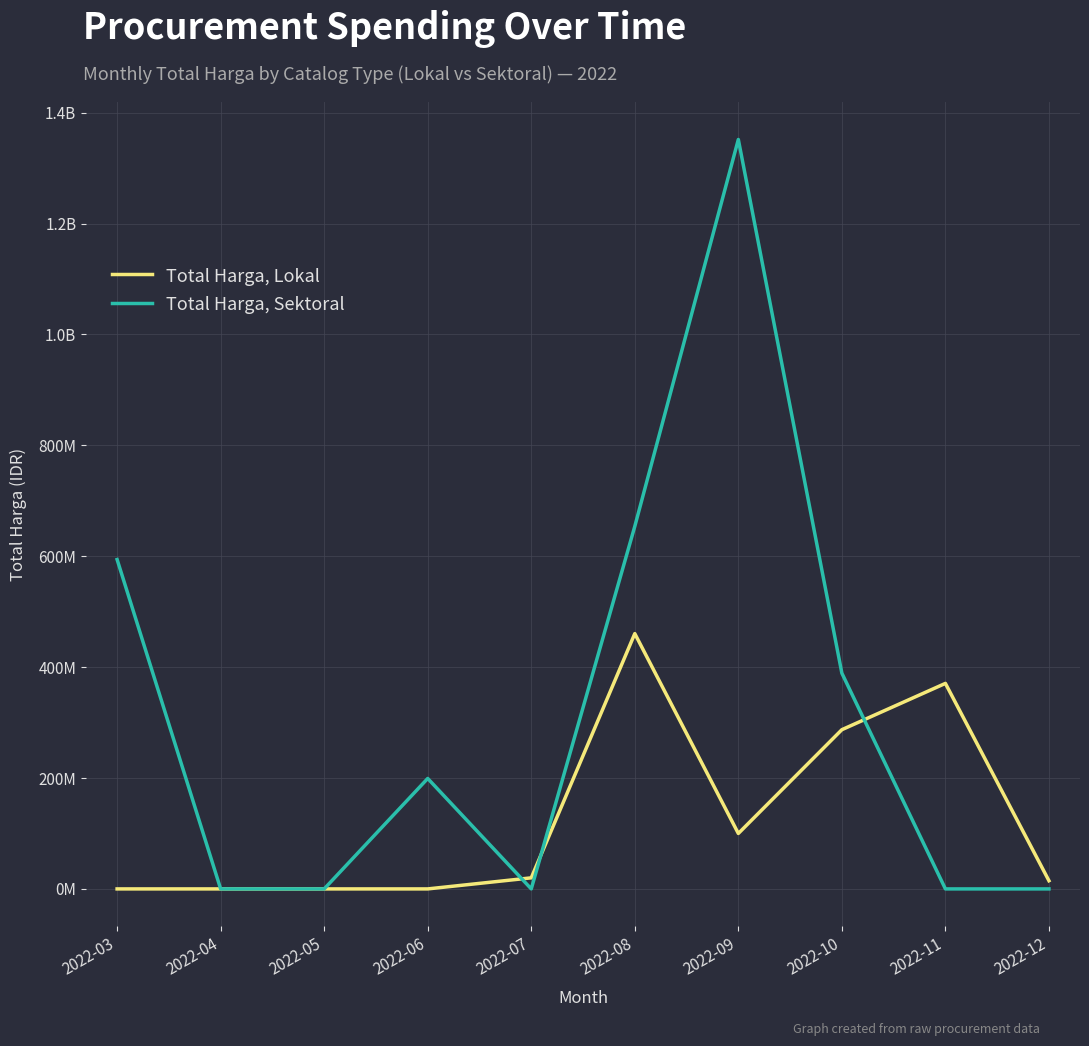

At which category does Total Harga, Lokal reach its first local peak?

2022-08